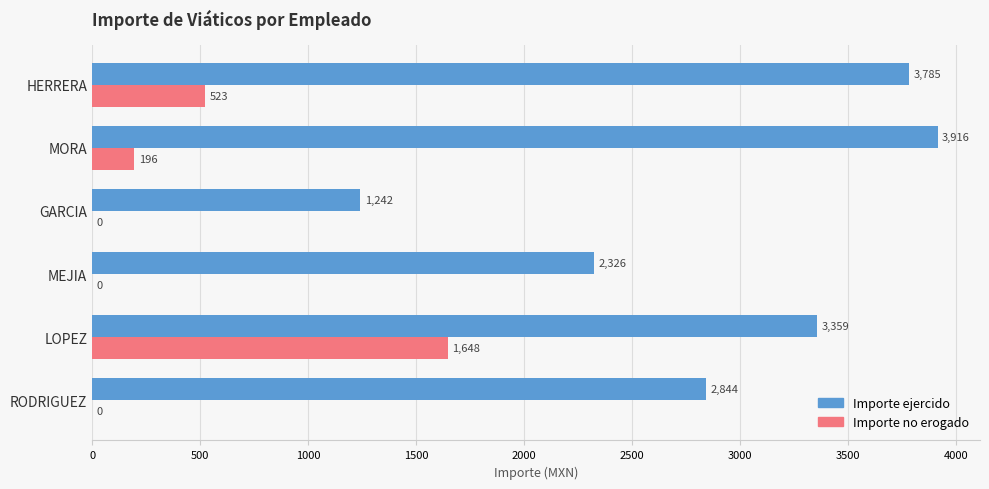

Is it true that Importe no erogado equals 888 at RODRIGUEZ?

False